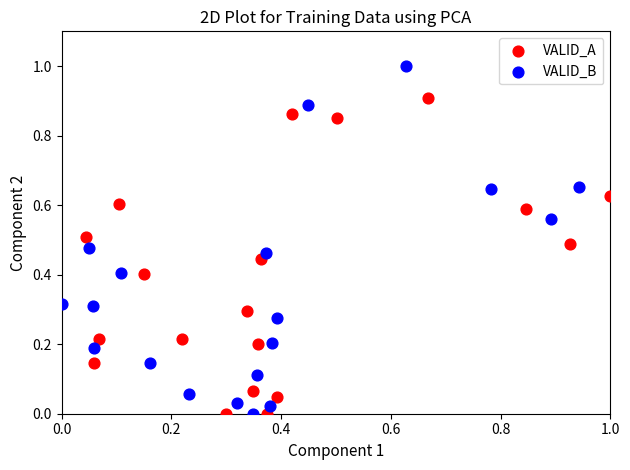

Which series contains the highest Y value?

VALID_B